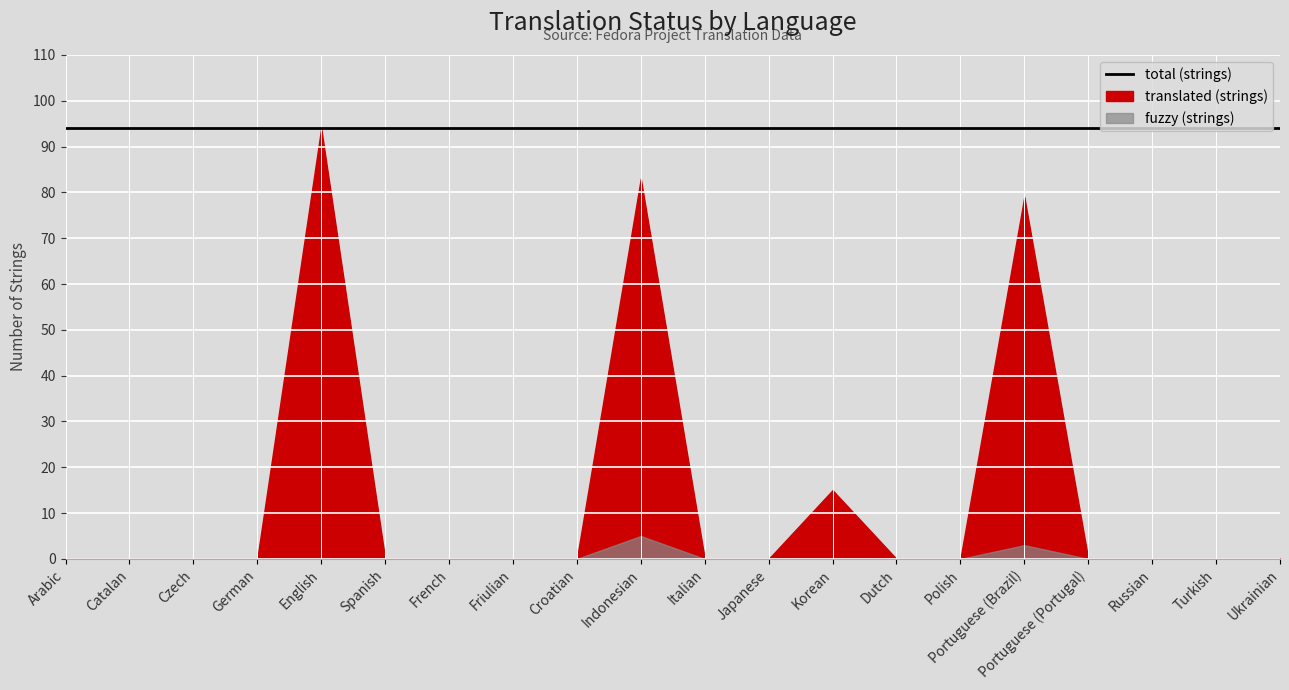

Rank the categories by fuzzy value from highest to lowest.

Indonesian, Portuguese (Brazil), Arabic, Catalan, Czech, German, English, Spanish, French, Friulian, Croatian, Italian, Japanese, Korean, Dutch, Polish, Portuguese (Portugal), Russian, Turkish, Ukrainian